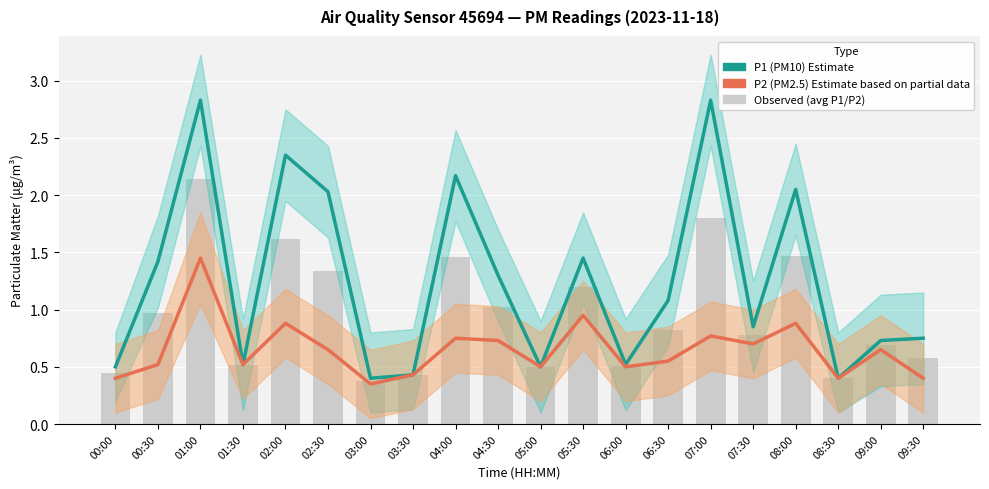

Which series has the largest range (max minus min)?

P1 (PM10) Estimate